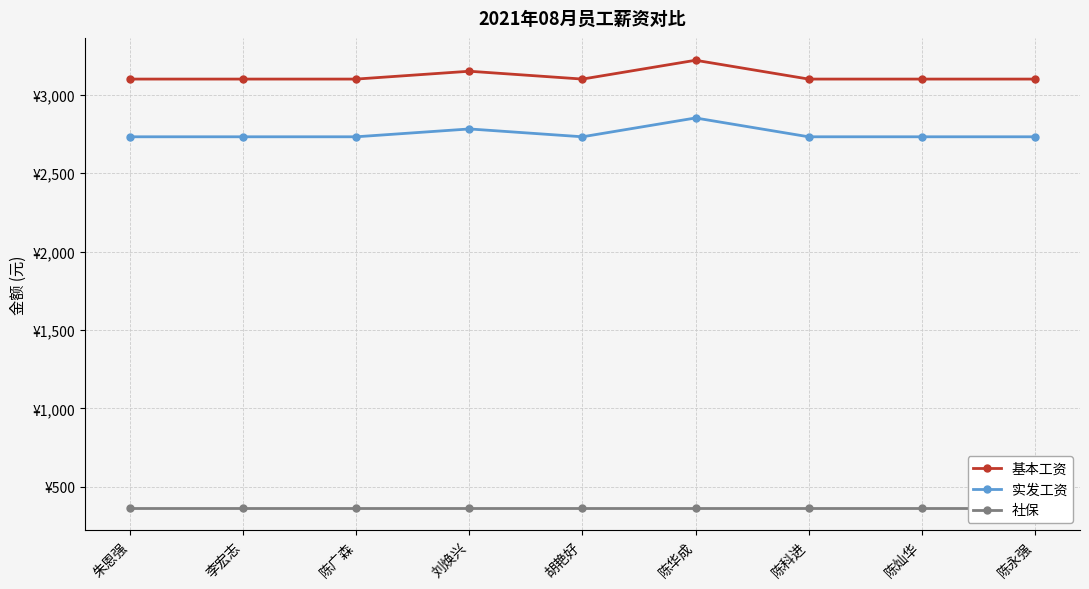

True or false: 实发工资 and 社保 intersect in this chart.

False